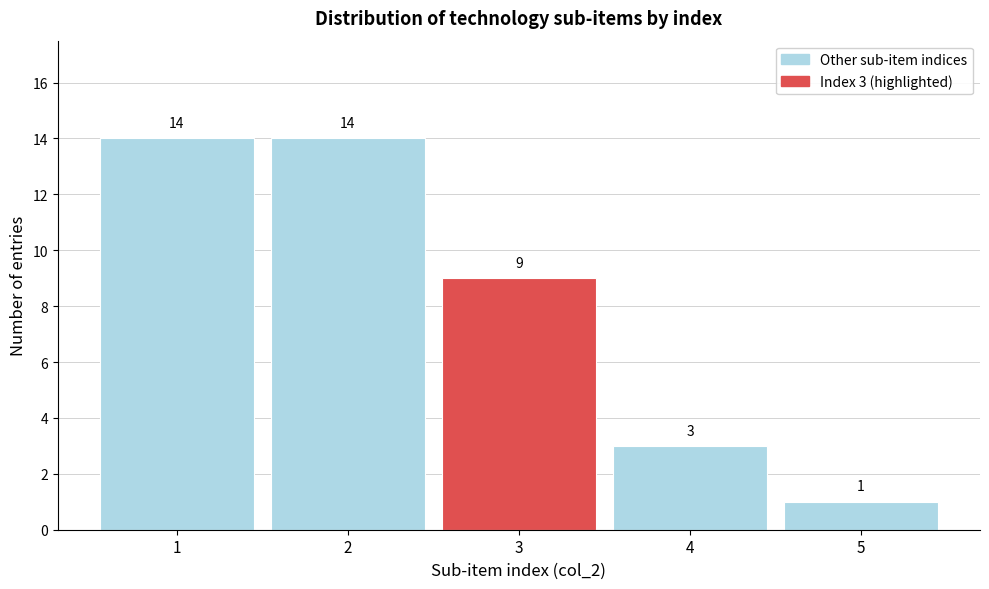

Reading left to right, extract all data points from this chart.

14	14	9	3	1